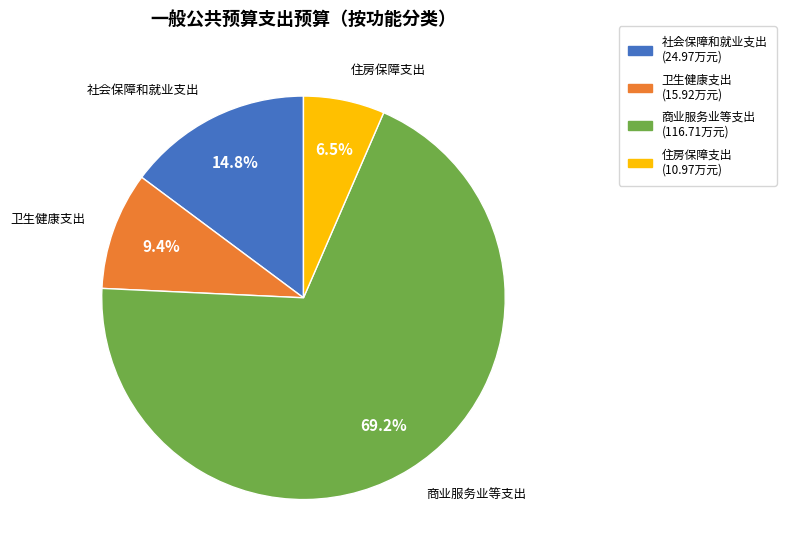

Do 住房保障支出 and 商业服务业等支出 together represent more than half of the pie?

Yes